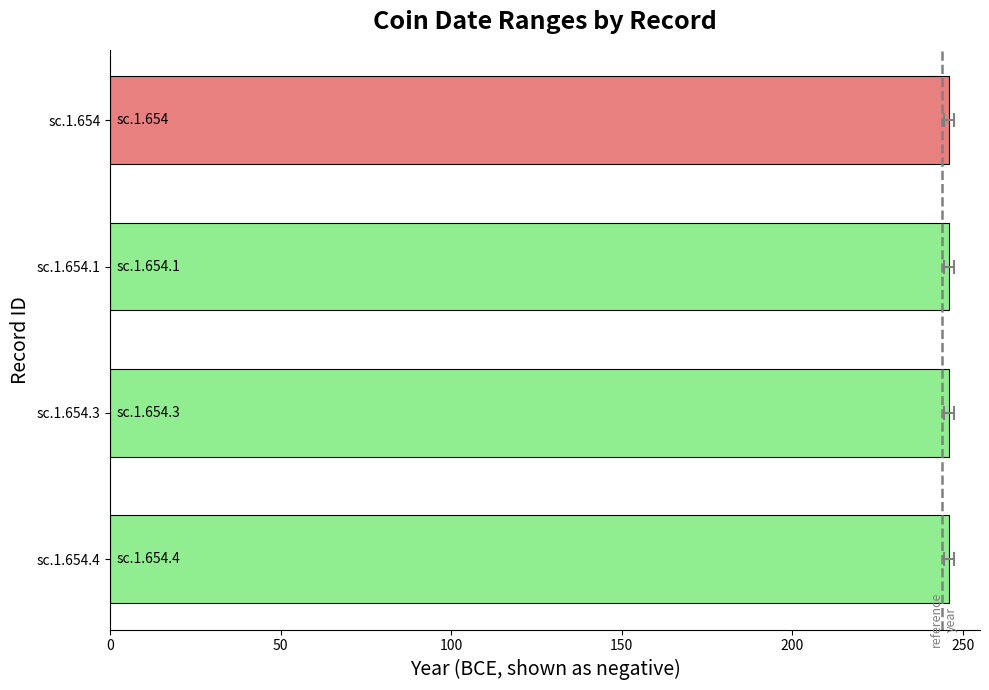

Where is A partire dall'anno nearest to the value -246?

sc.1.654